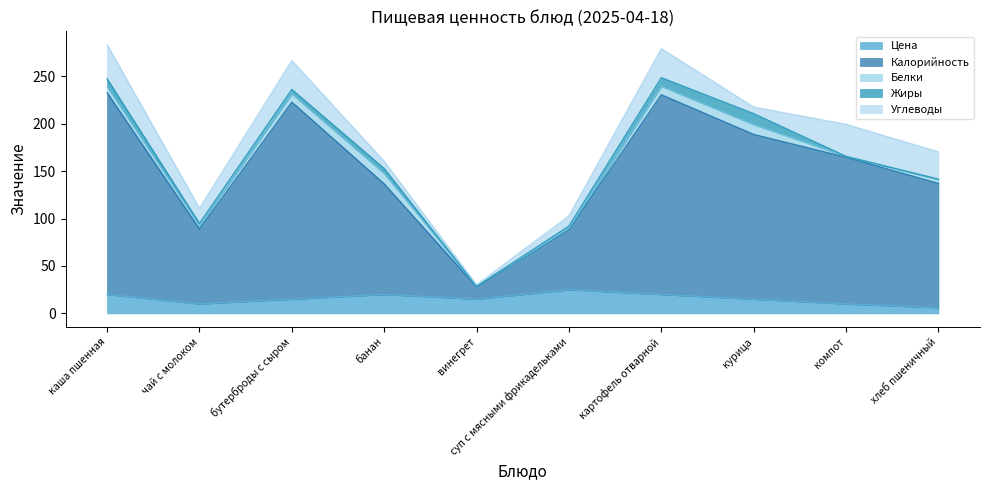

In Жиры, how many points are higher than both neighbors (excluding endpoints)?

2